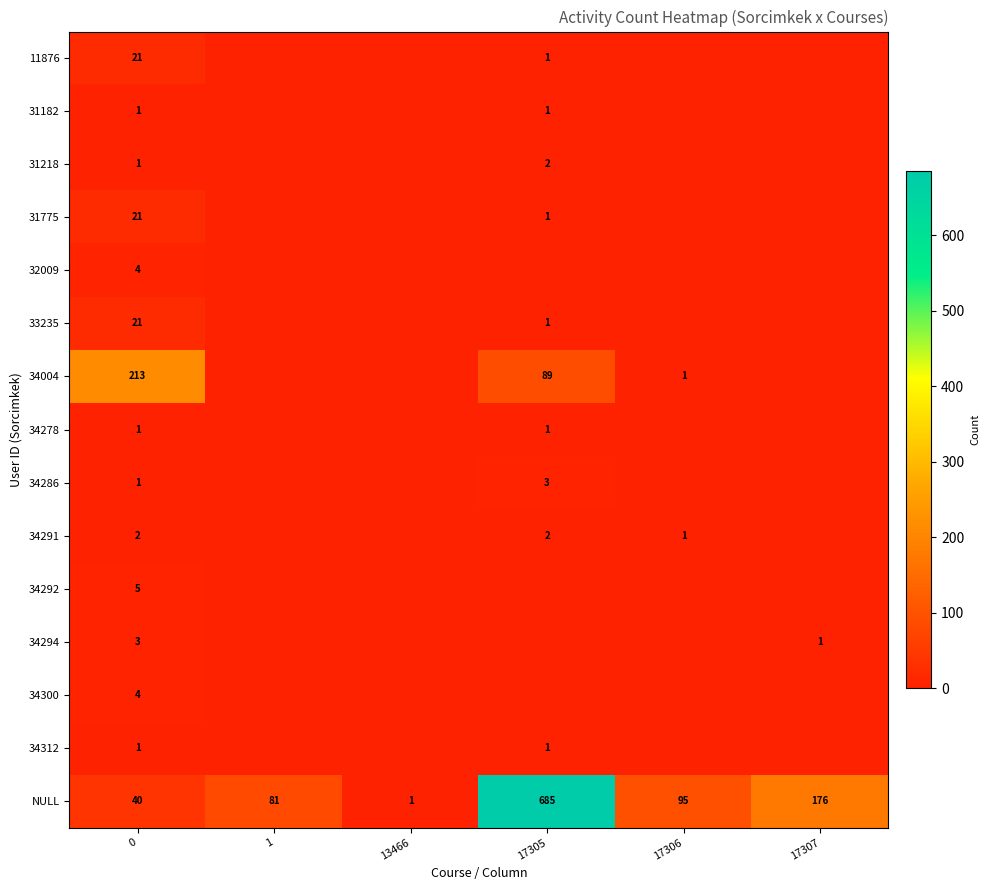

Is it true that 34004 equals 123 at 0?

False